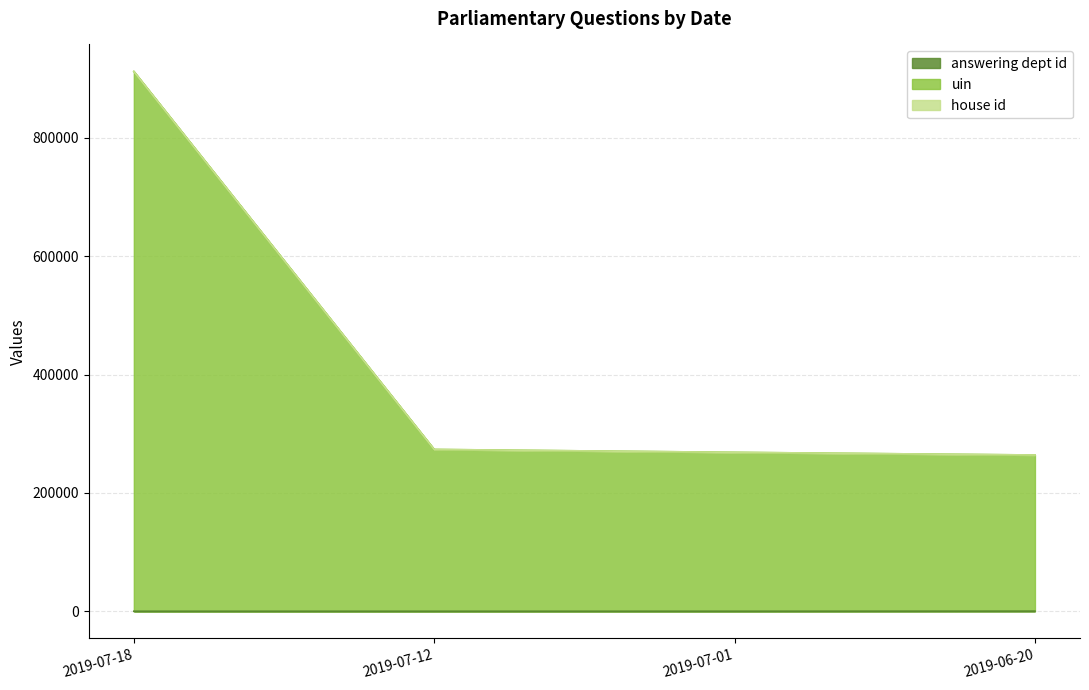

At which category is the sum across all series the highest?

2019-07-18